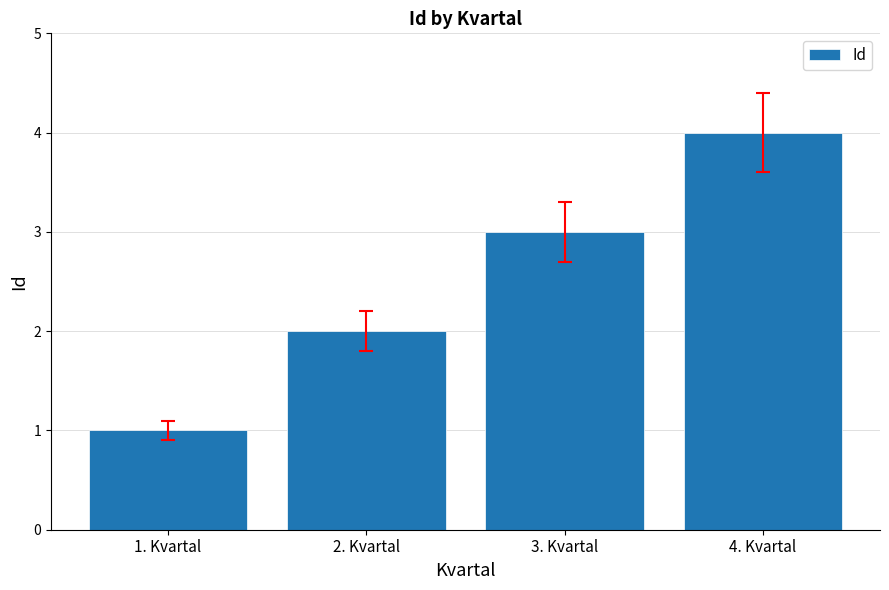

What position from the right is 4. Kvartal?

1